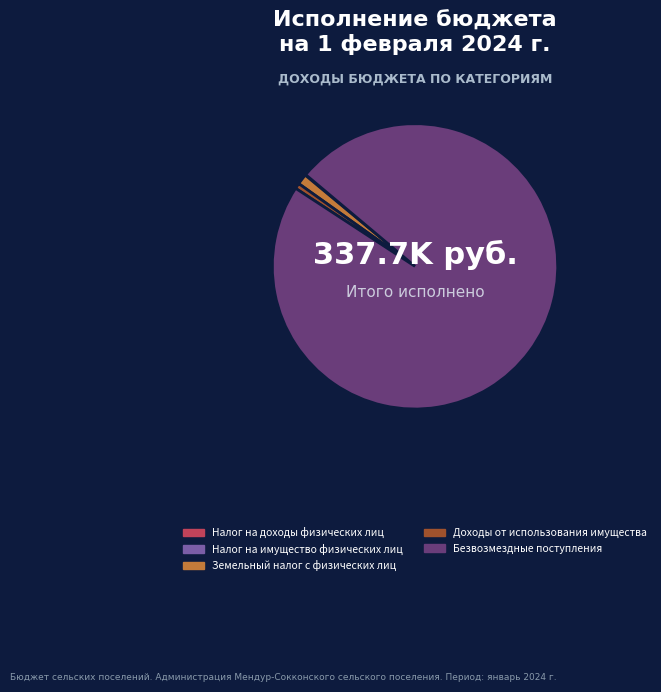

The Земельный налог с физических лиц slice represents 1% of the pie. True or false?

True